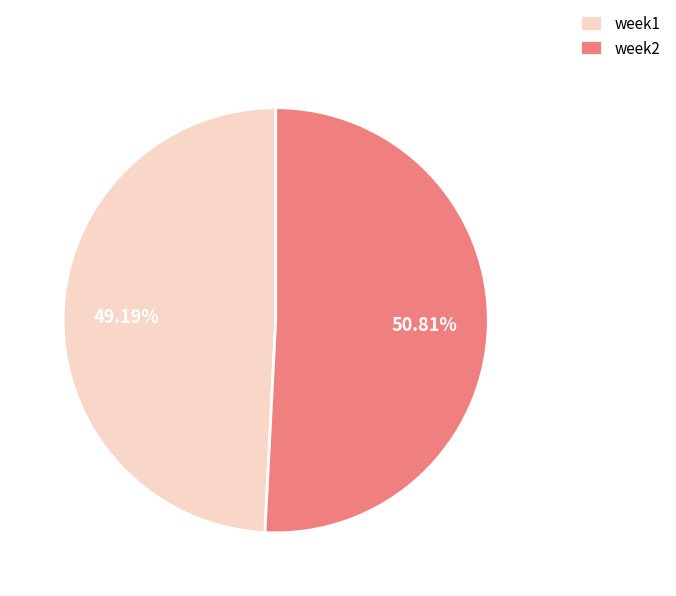

To the nearest percent, what is the average slice percentage?

50%